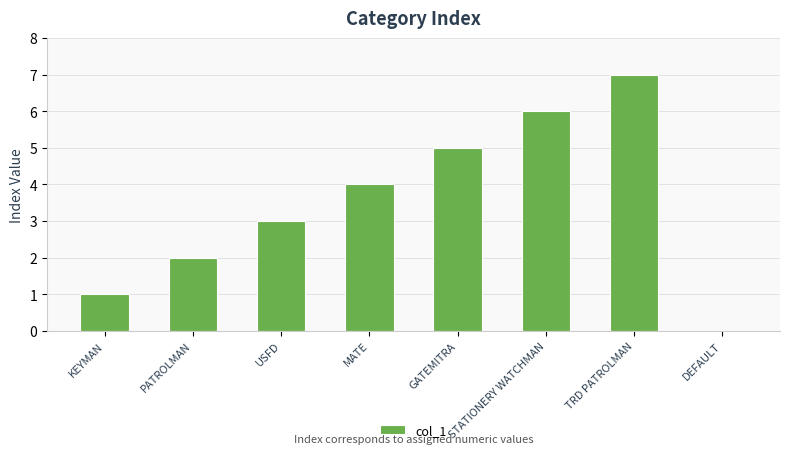

Which category has the highest value across all series?

TRD PATROLMAN